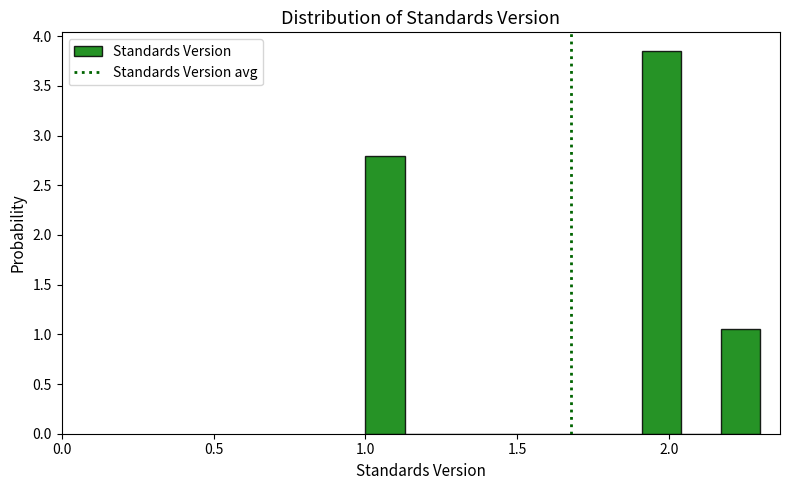

Around what value on the x-axis is the tallest bar? Give the approximate position of its centre, as read against the axis.

2.00